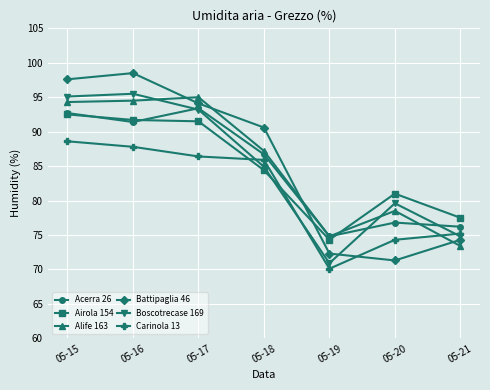

Is the value of Airola 154 at 05-17 greater than the value of Boscotrecase 169 at 05-19?

Yes